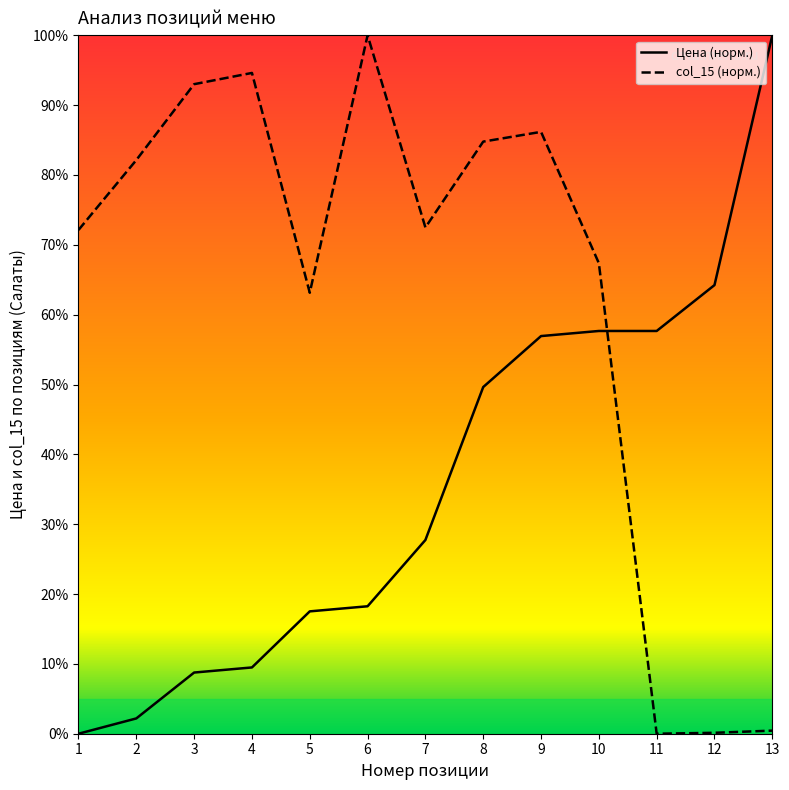

Which series ends up on top after the final intersection of Цена and col_15?

Цена